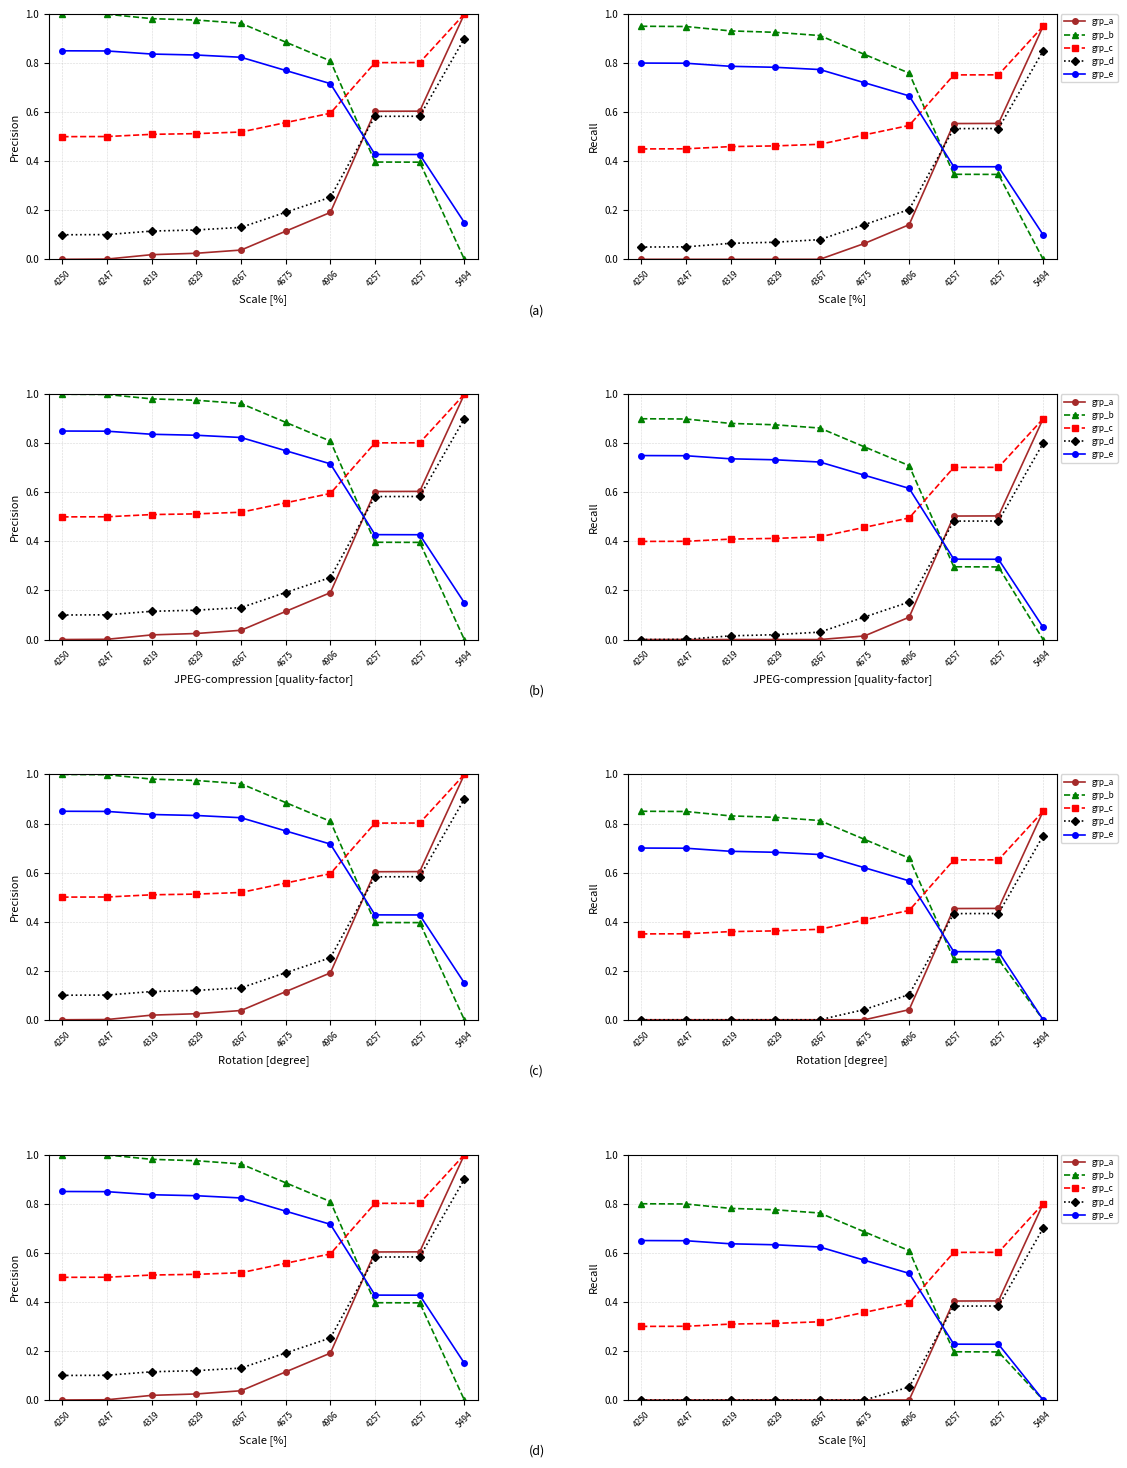

How many lines are shown in the chart?

5